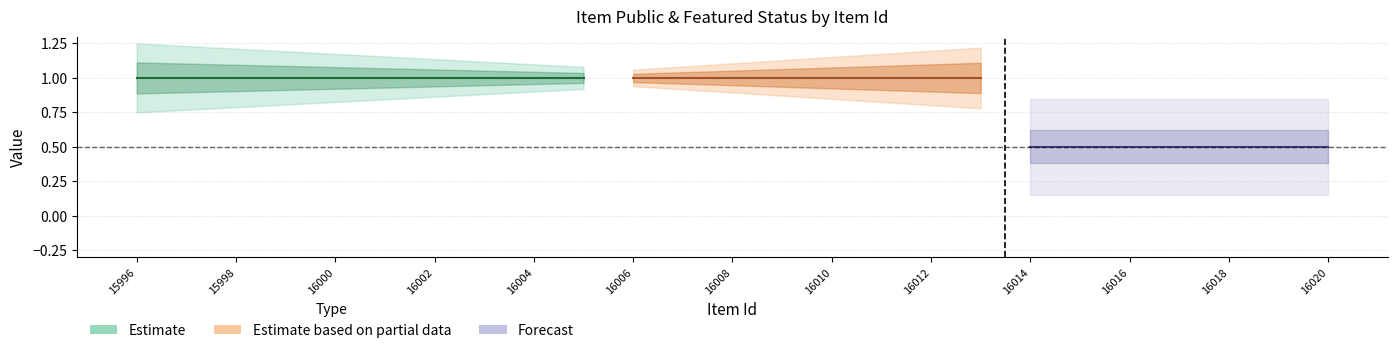

True or false: featured and public cross at least once.

False